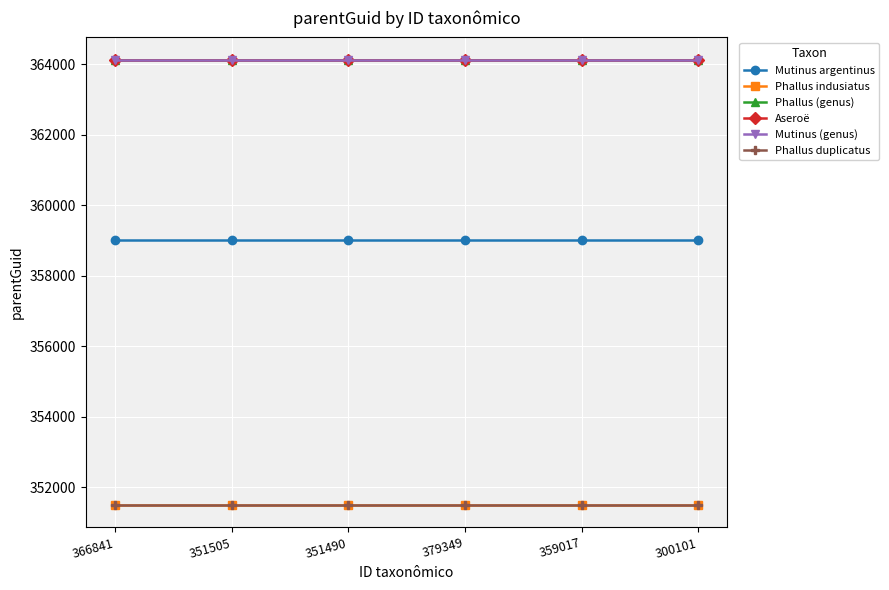

What is the average value of the Mutinus argentinus series?

359017